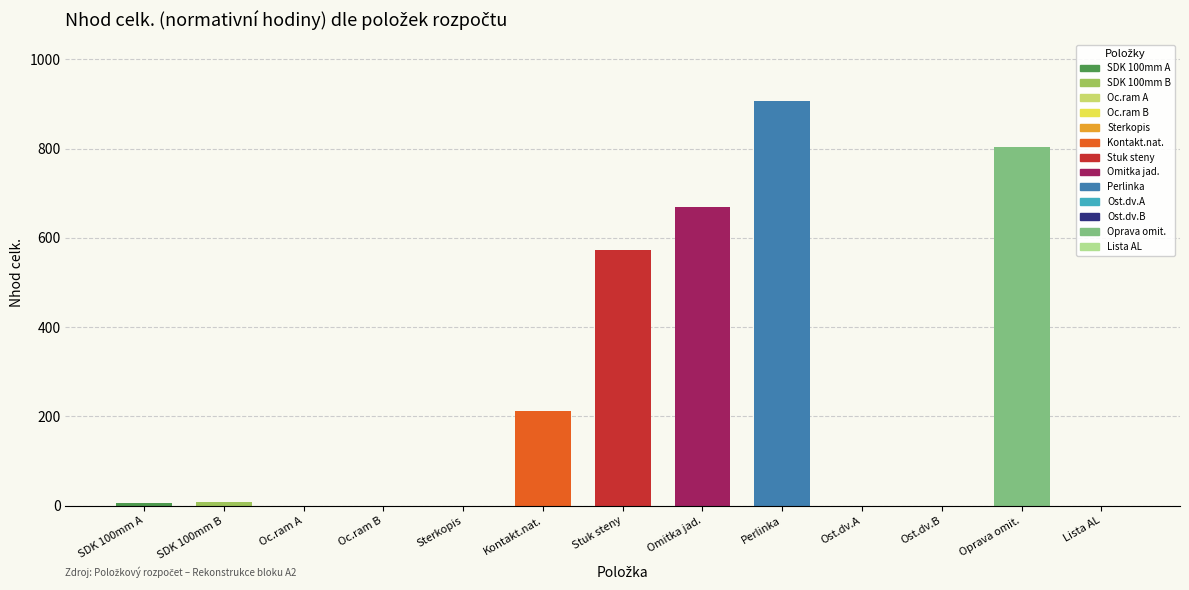

What is the sum of all values?

3183.4